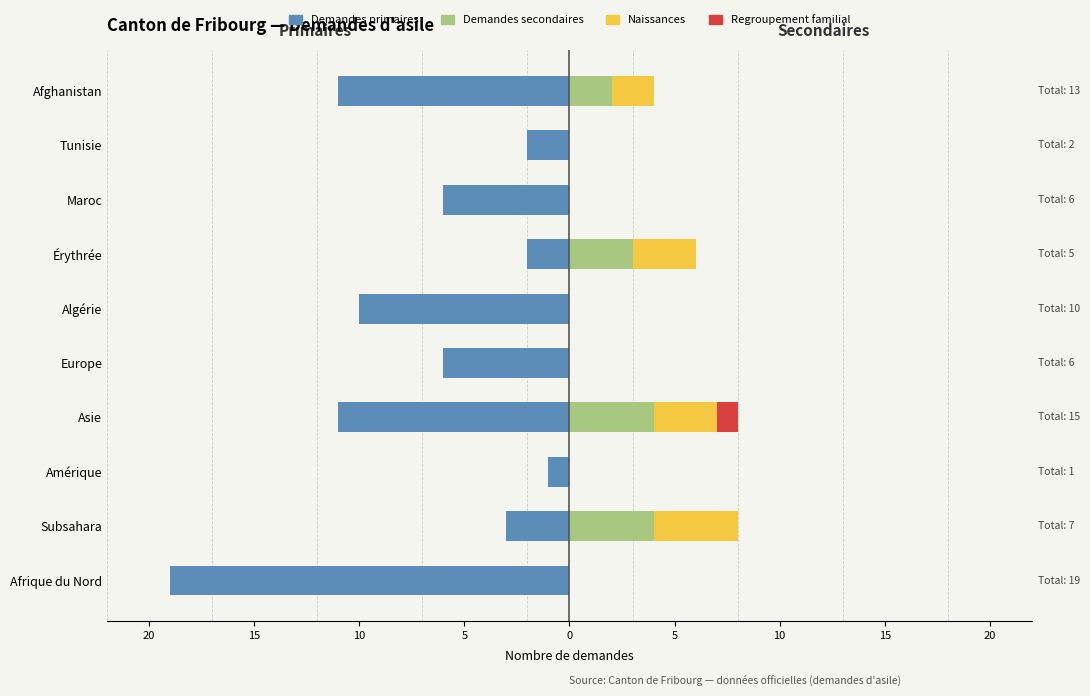

How many values in the Naissances series exceed 0?

4